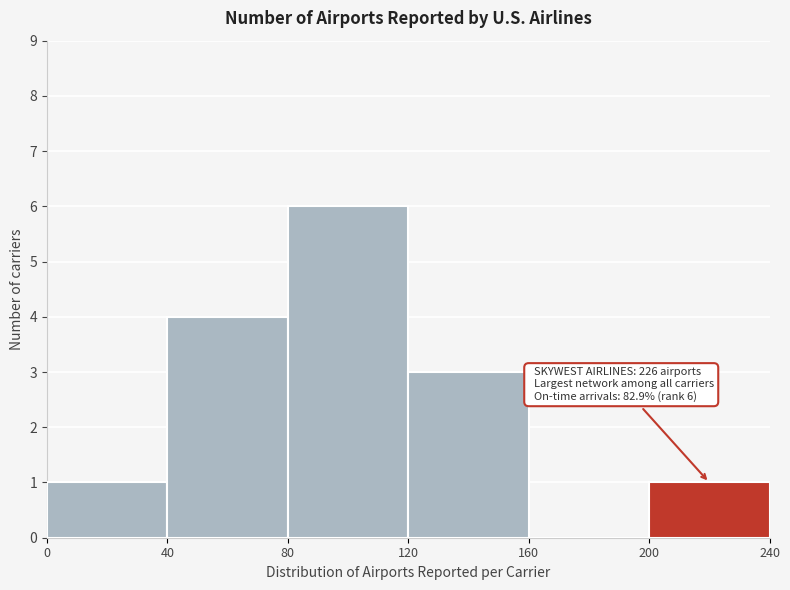

Which range on the x-axis has the tallest bar?

80 to 120